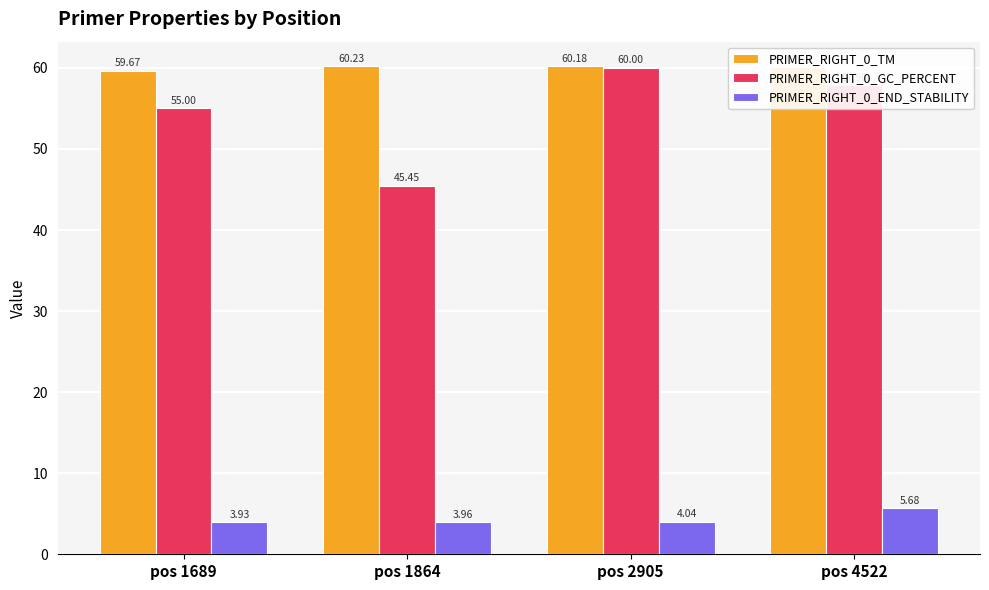

Is the value of PRIMER_RIGHT_0_GC_PERCENT at pos 1689 greater than the value of PRIMER_RIGHT_0_TM at pos 4522?

No